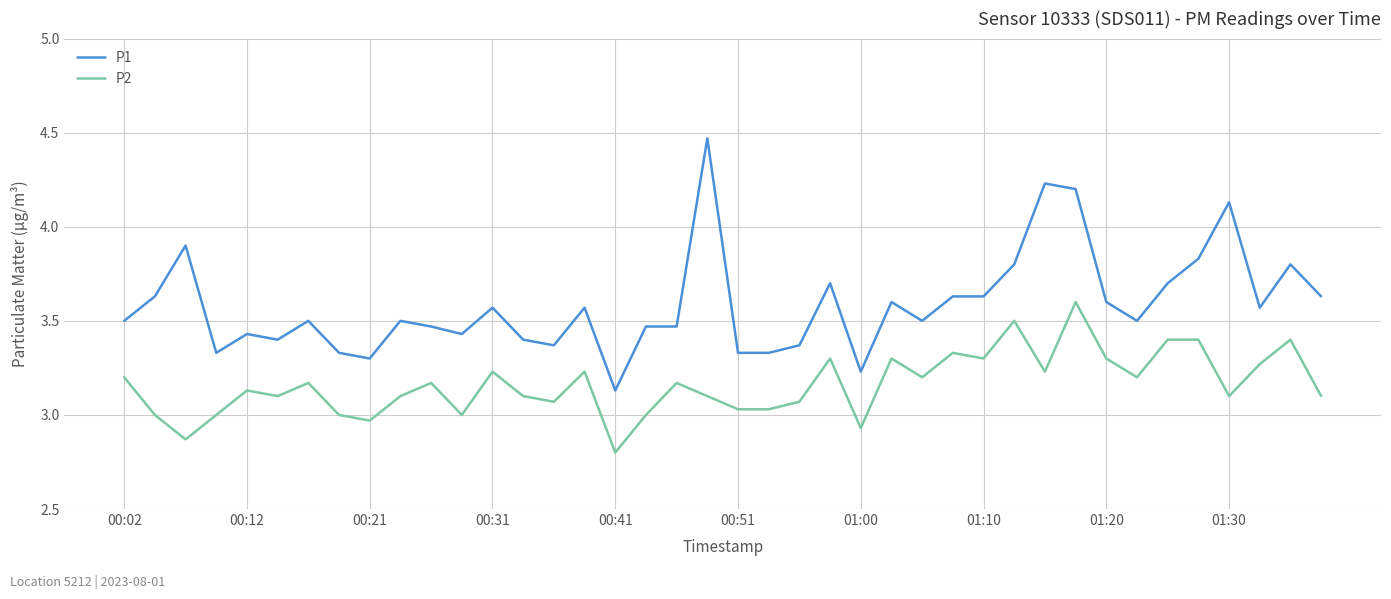

List the series in order of their overall mean, lowest first.

P2, P1